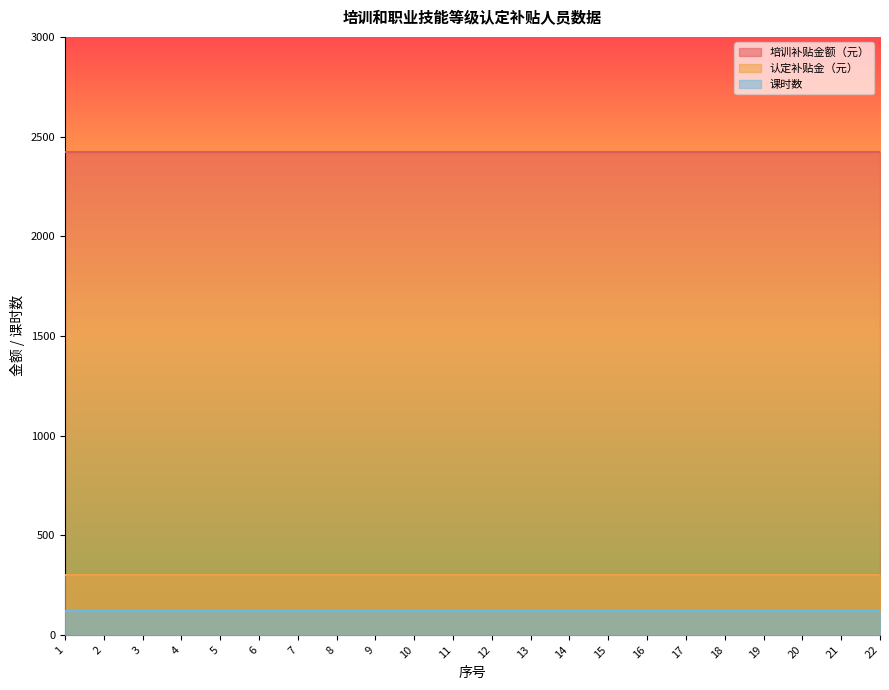

At how many categories does at least one series exceed 2064?

22